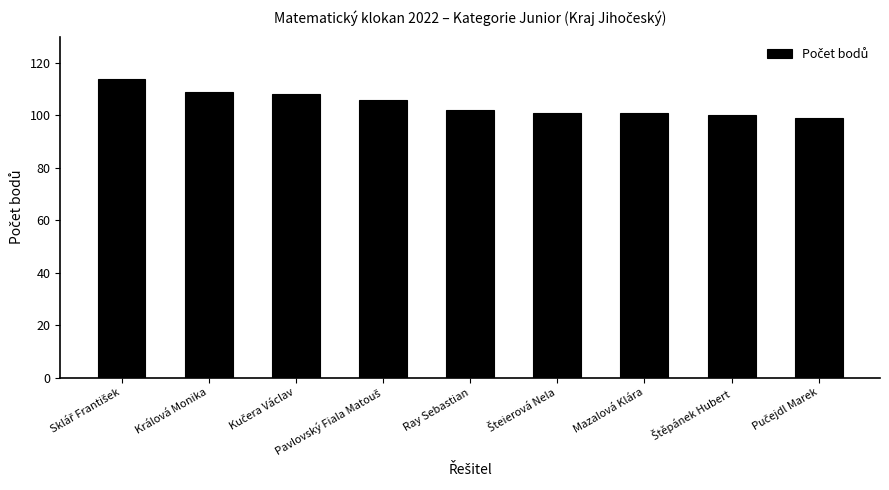

The value at Mazalová Klára is 138. True or false?

False